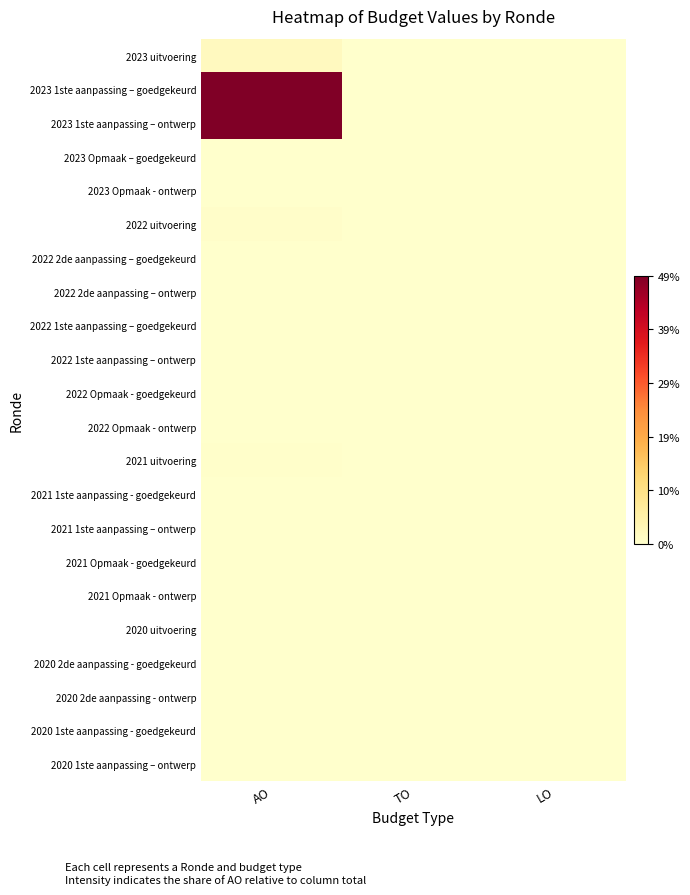

At which category is the sum across all series the highest?

AO